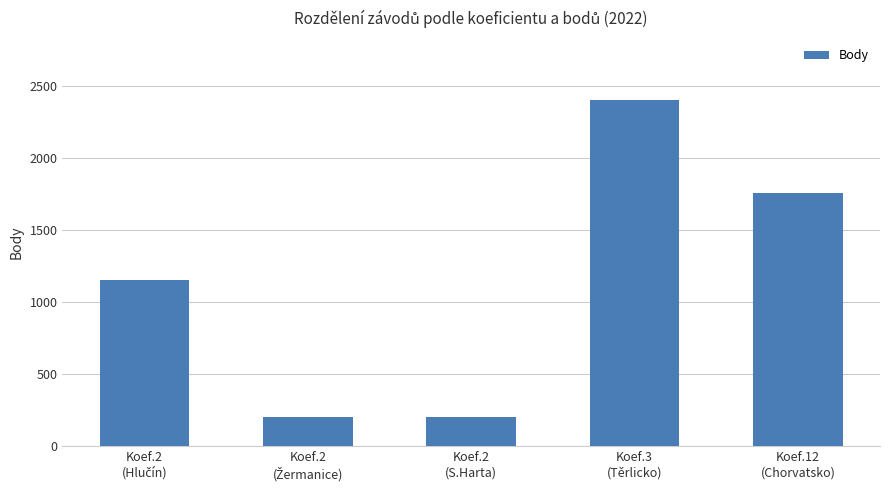

What is the ratio of the value at Koef.3
(Těrlicko) to the value at Koef.12
(Chorvatsko)?

1.4